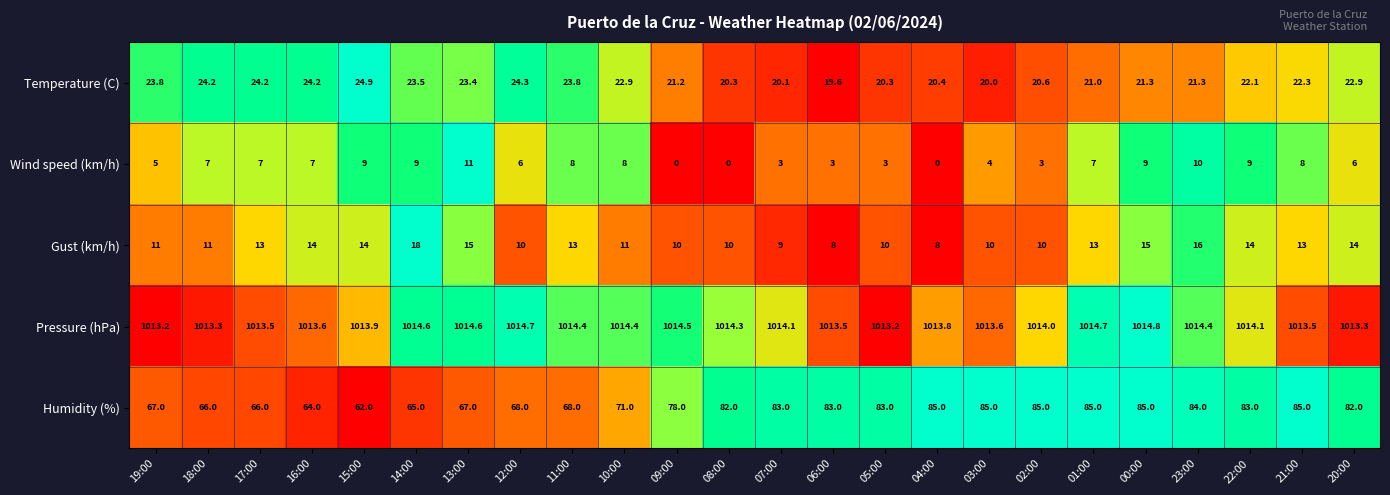

Rank the series at 07:00 from highest to lowest value.

Pressure (hPa), Humidity (%), Temperature (C), Gust (km/h), Wind speed (km/h)